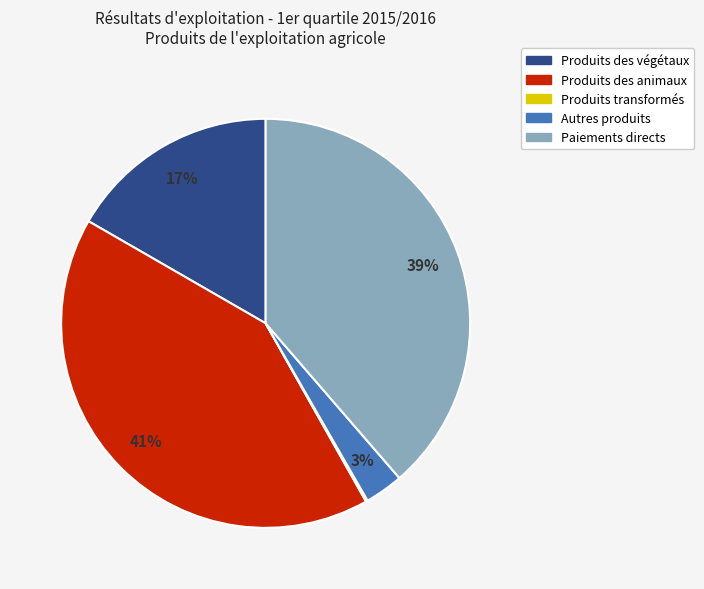

Between Paiements directs and Produits des végétaux, which is larger?

Paiements directs